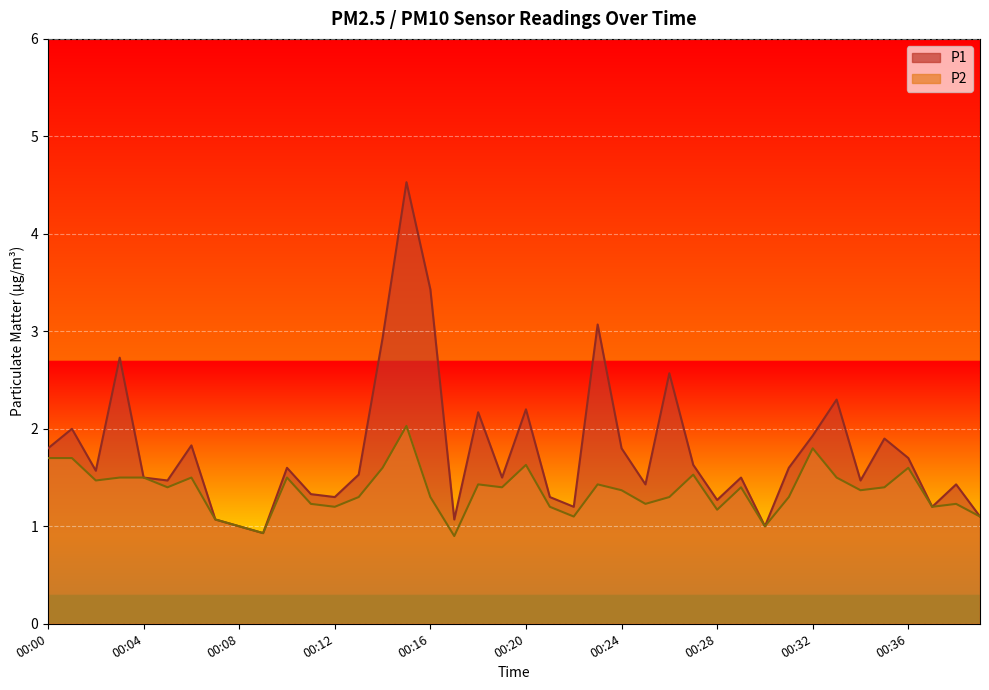

What are all the series names shown in the legend?

P1, P2